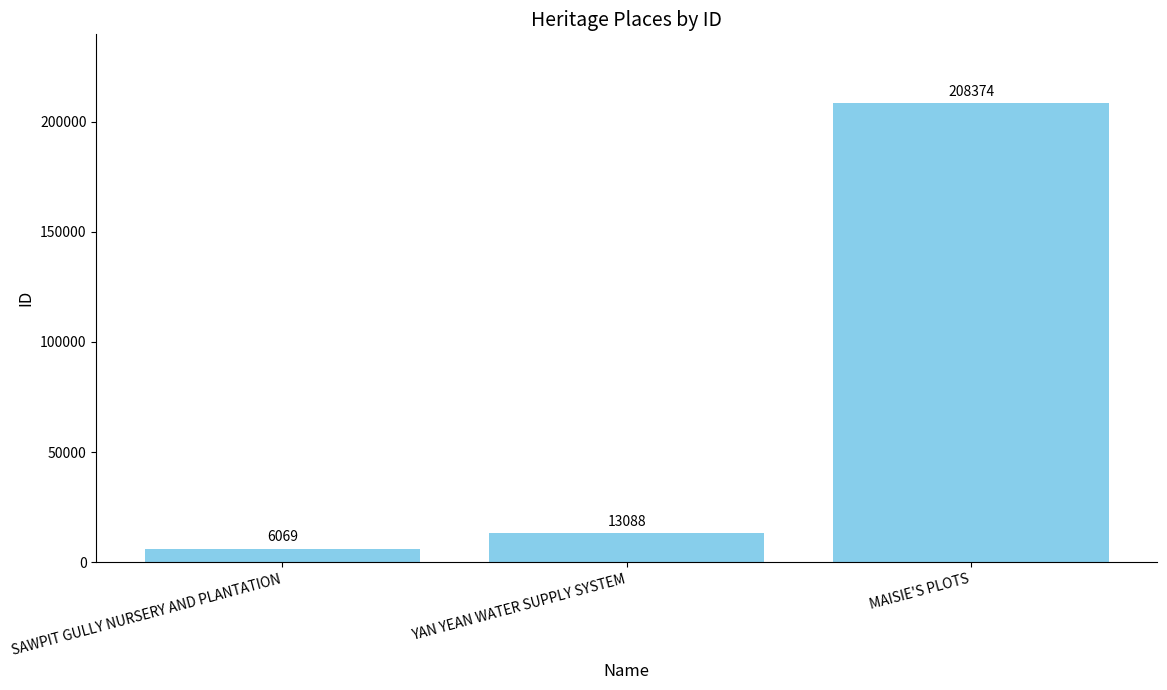

What is the sum of all values?

227531